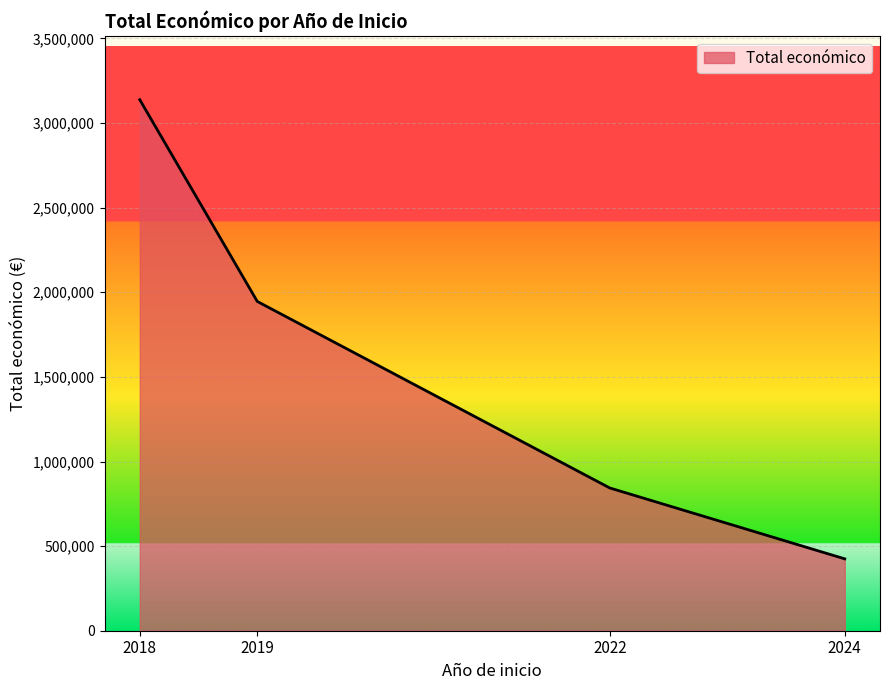

True or false: the data has more than 0 interior local peaks.

False